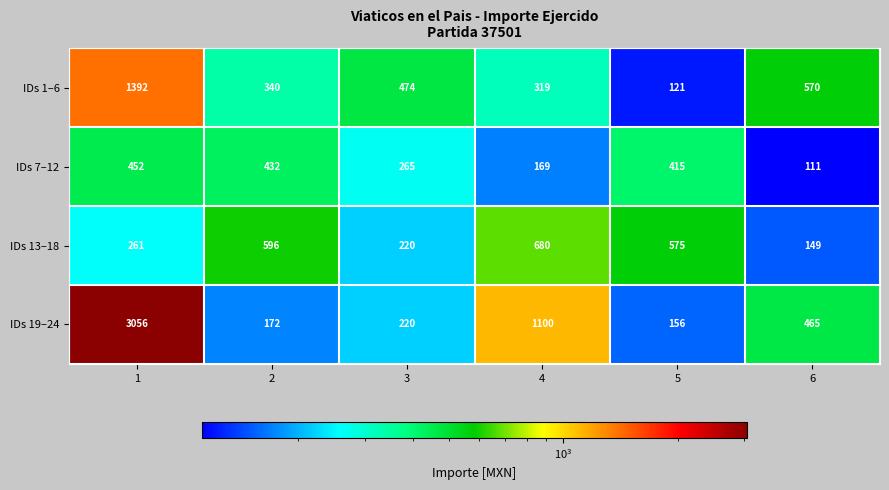

Rank the series at 4 from lowest to highest value.

IDs 7–12, IDs 1–6, IDs 13–18, IDs 19–24